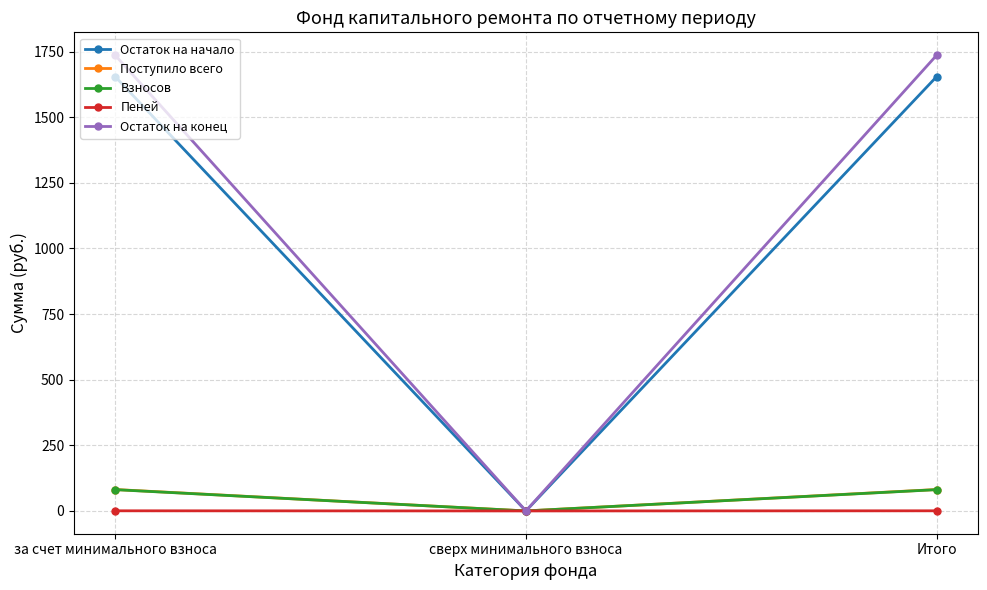

What is the value of the Поступило всего point at the 3rd from the left?

81.6